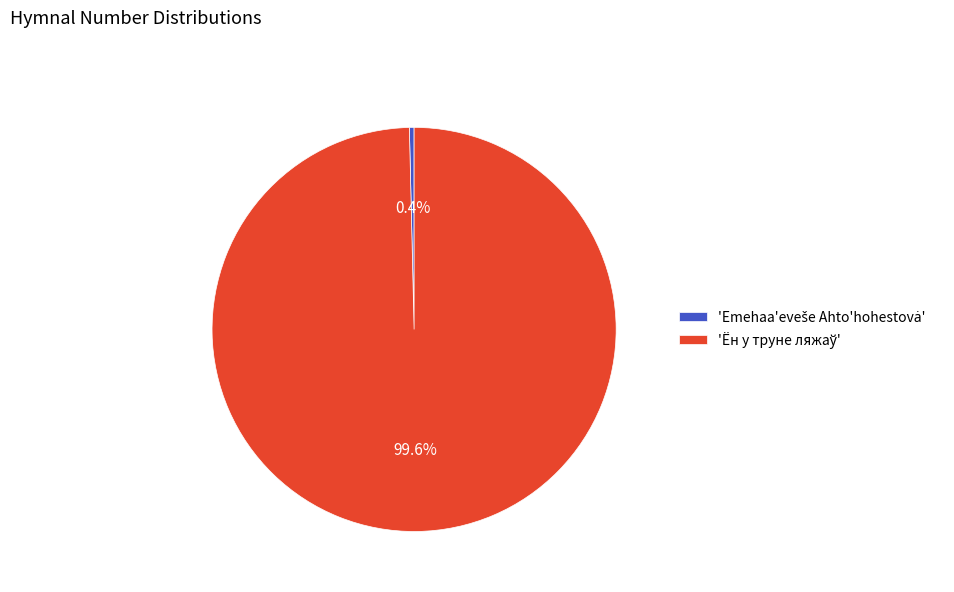

Is there any slice that represents more than half of the pie?

Yes